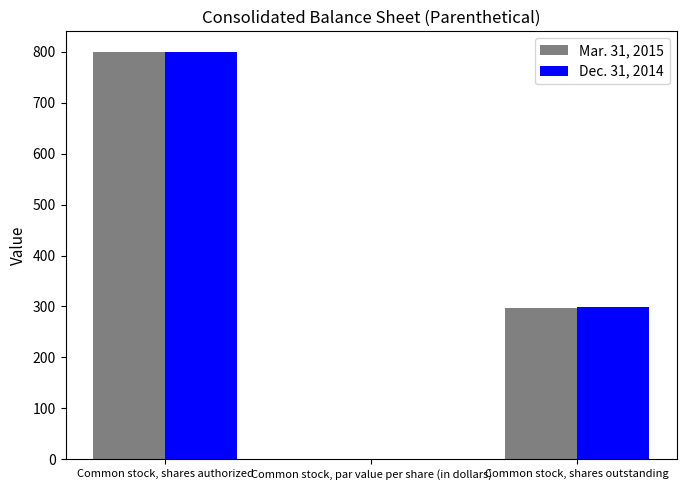

What is the sum of the Mar. 31, 2015 values at Common stock, shares authorized and Common stock, shares outstanding?

1097.8